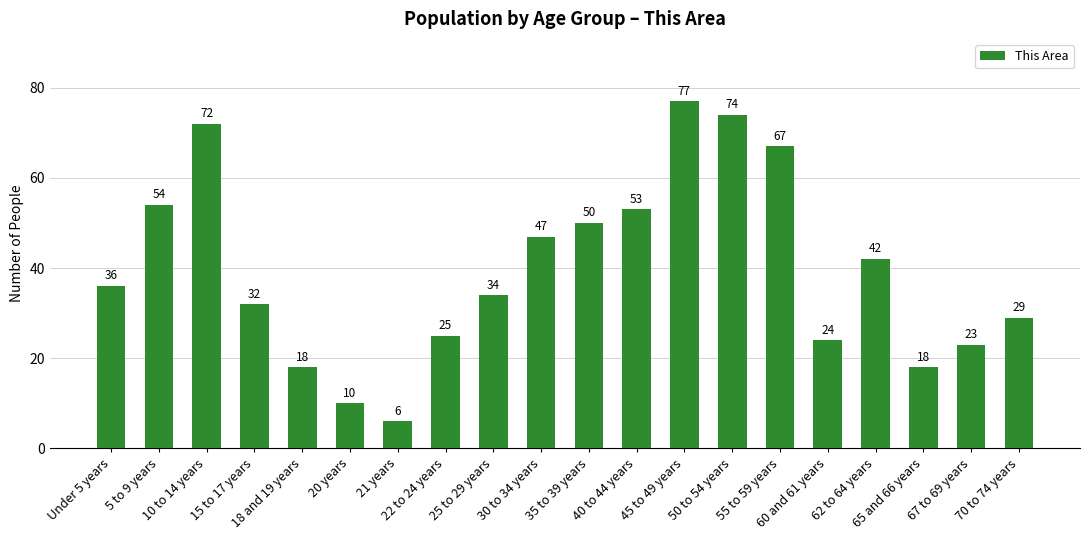

What is the label of the 2nd bar from the right?

67 to 69 years